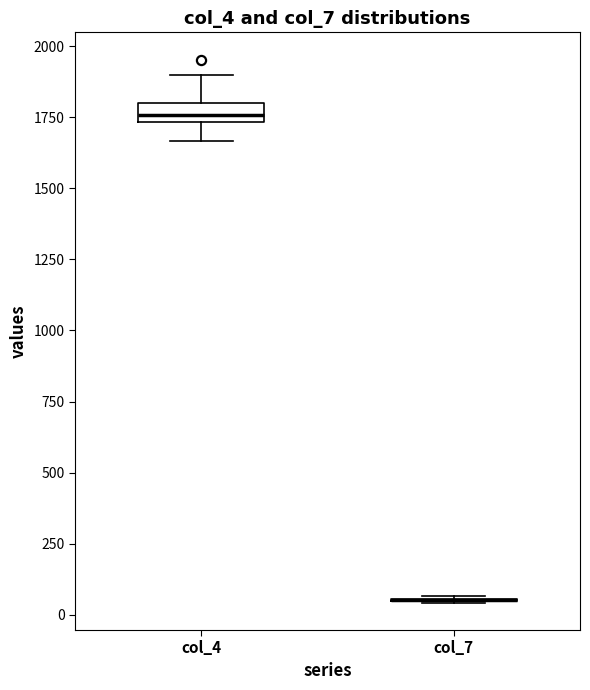

Which box is the tallest, from its lower edge to its upper edge?

col_4